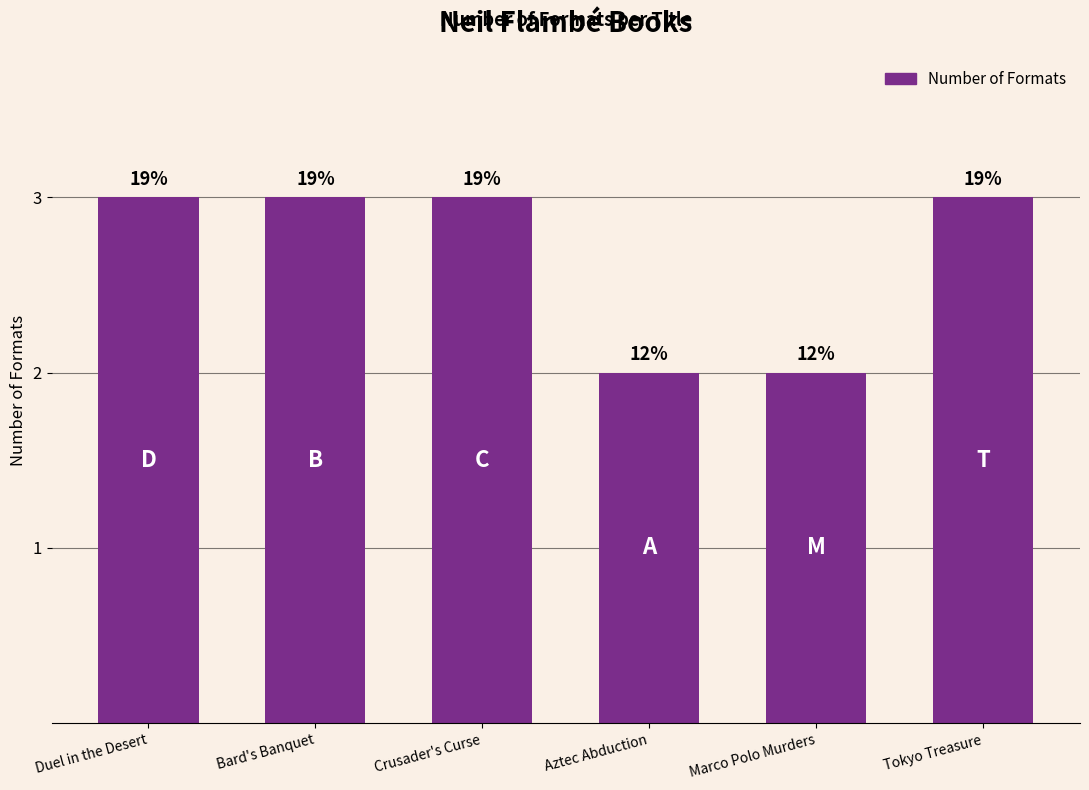

Does the chart contain stacked bars?

No